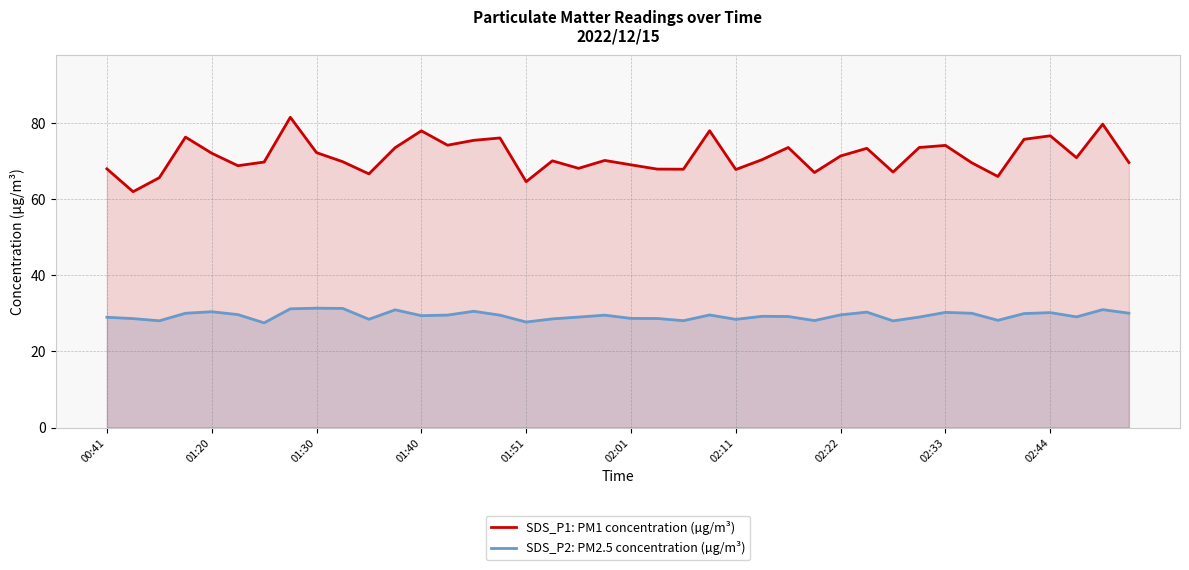

True or false: SDS_P2: PM2.5 concentration (µg/m³) and SDS_P1: PM1 concentration (µg/m³) cross at least once.

False